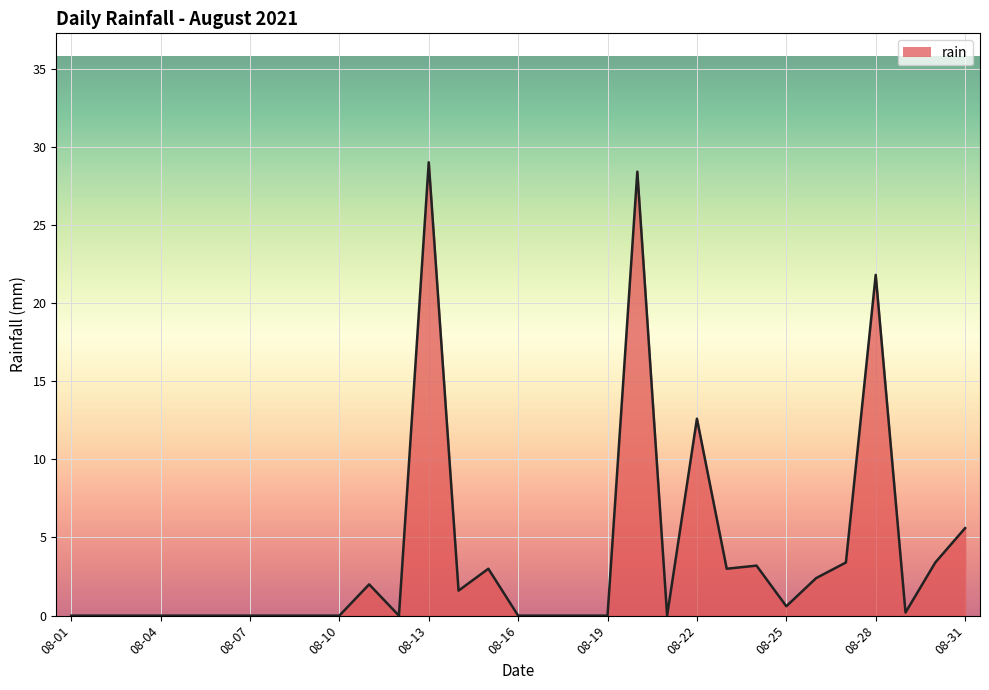

What is the difference between the maximum and minimum values?

29.0